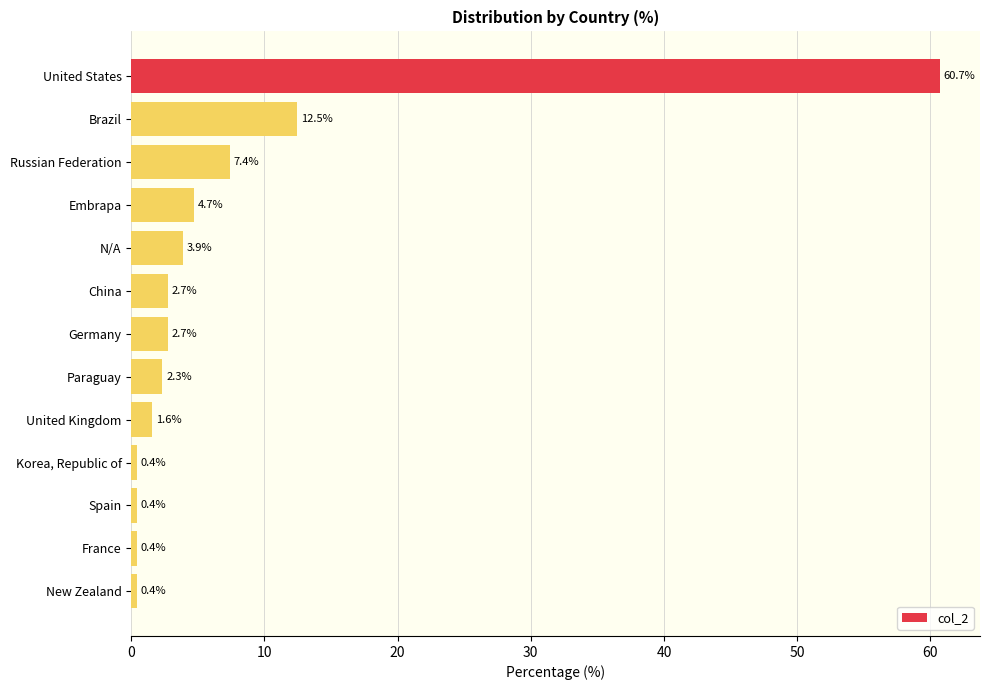

Is it true that the value at Brazil is 12.5?

True